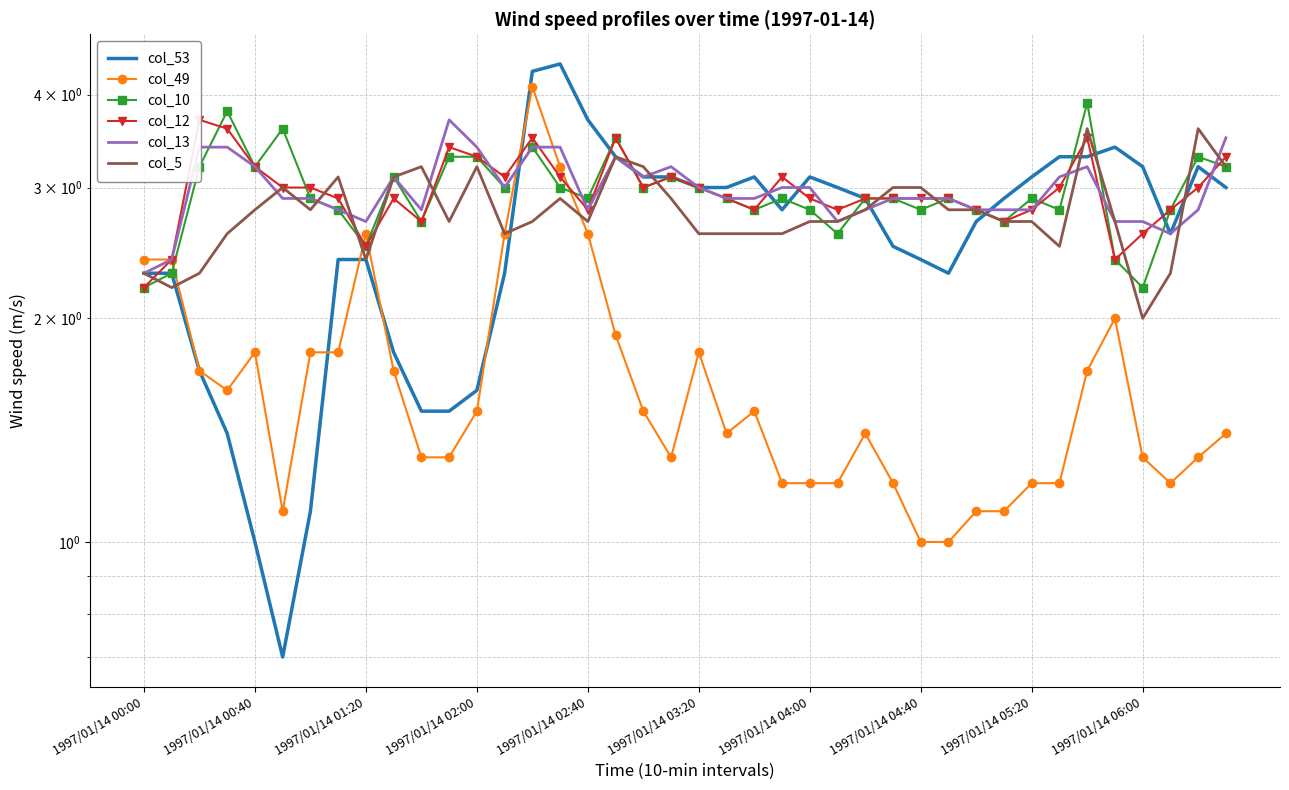

What is the sum of all col_12 values?

118.9